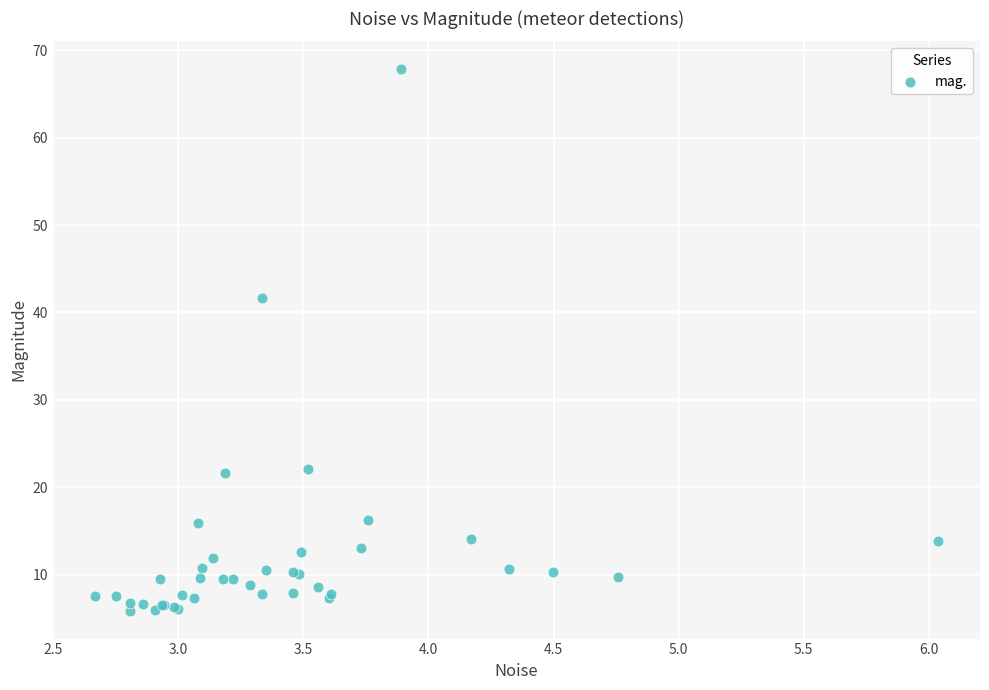

What Y value in the scatter plot is closest to 36?

41.6